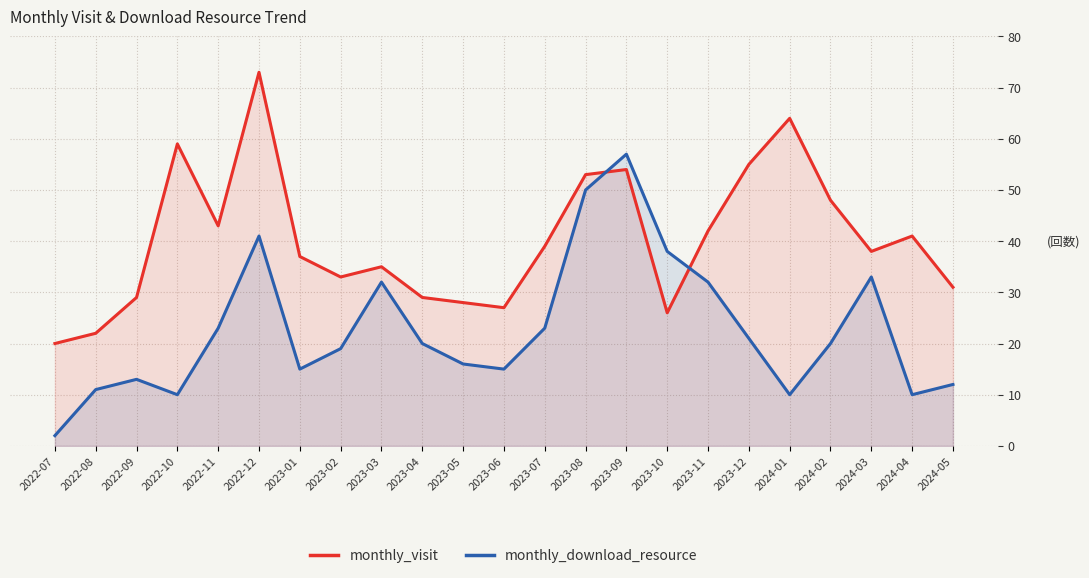

Reading left to right, extract all data points from this chart.

monthly_visit: 2022-07=20	2022-08=22	2022-09=29	2022-10=59	2022-11=43	2022-12=73	2023-01=37	2023-02=33	2023-03=35	2023-04=29	2023-05=28	2023-06=27	2023-07=39	2023-08=53	2023-09=54	2023-10=26	2023-11=42	2023-12=55	2024-01=64	2024-02=48	2024-03=38	2024-04=41	2024-05=31
monthly_download_resource: 2022-07=2	2022-08=11	2022-09=13	2022-10=10	2022-11=23	2022-12=41	2023-01=15	2023-02=19	2023-03=32	2023-04=20	2023-05=16	2023-06=15	2023-07=23	2023-08=50	2023-09=57	2023-10=38	2023-11=32	2023-12=21	2024-01=10	2024-02=20	2024-03=33	2024-04=10	2024-05=12